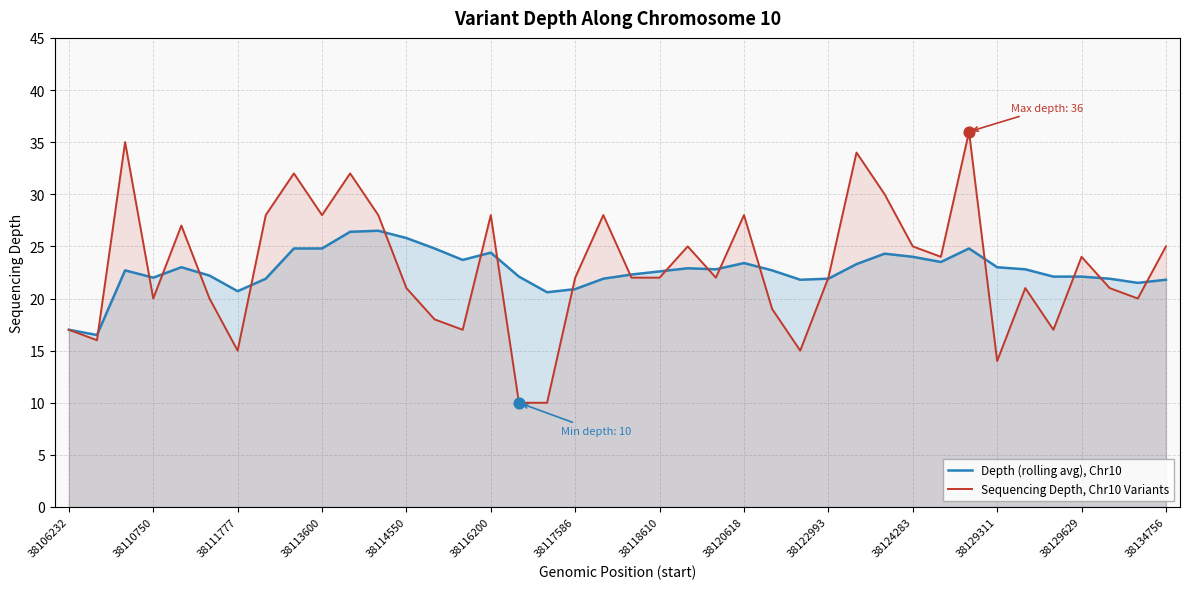

Which series reaches the maximum Y coordinate?

Sequencing Depth, Chr10 Variants